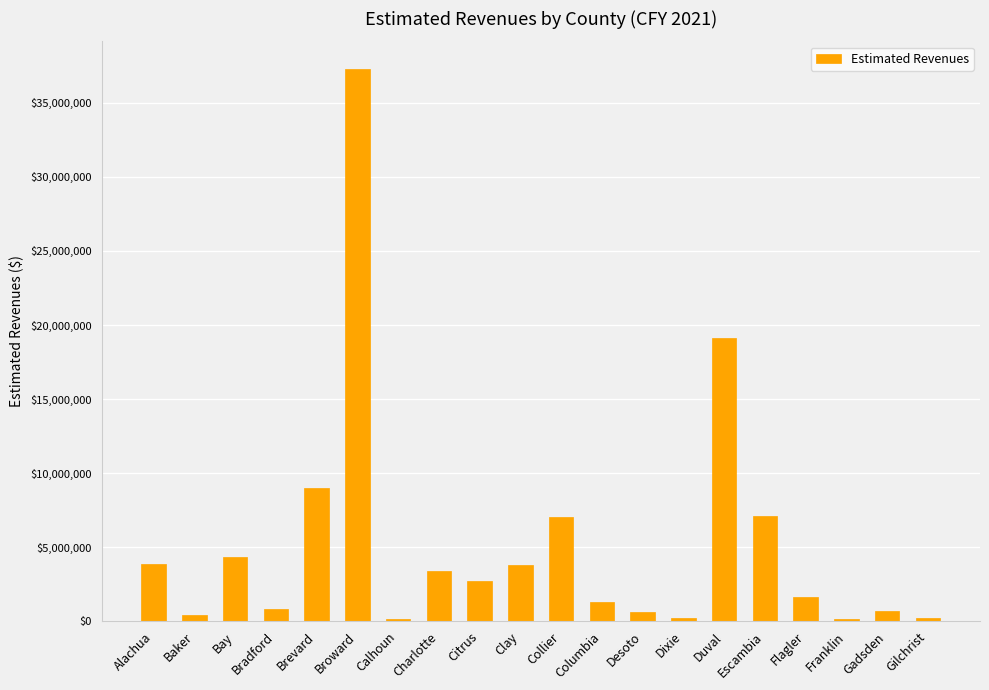

What is the smallest value displayed?

163200.0